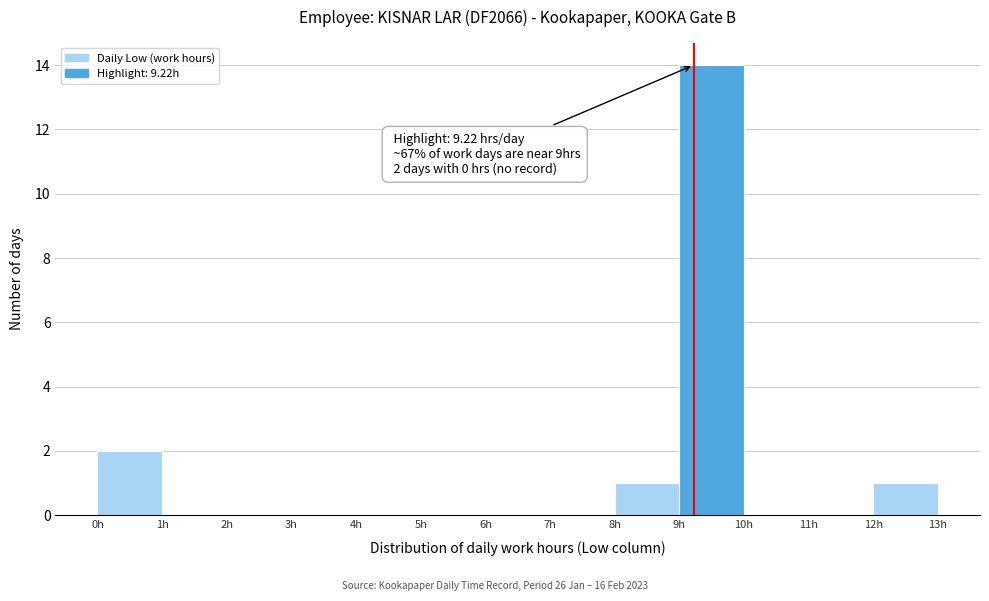

Over which range of the x-axis is the bar tallest?

9 to 10